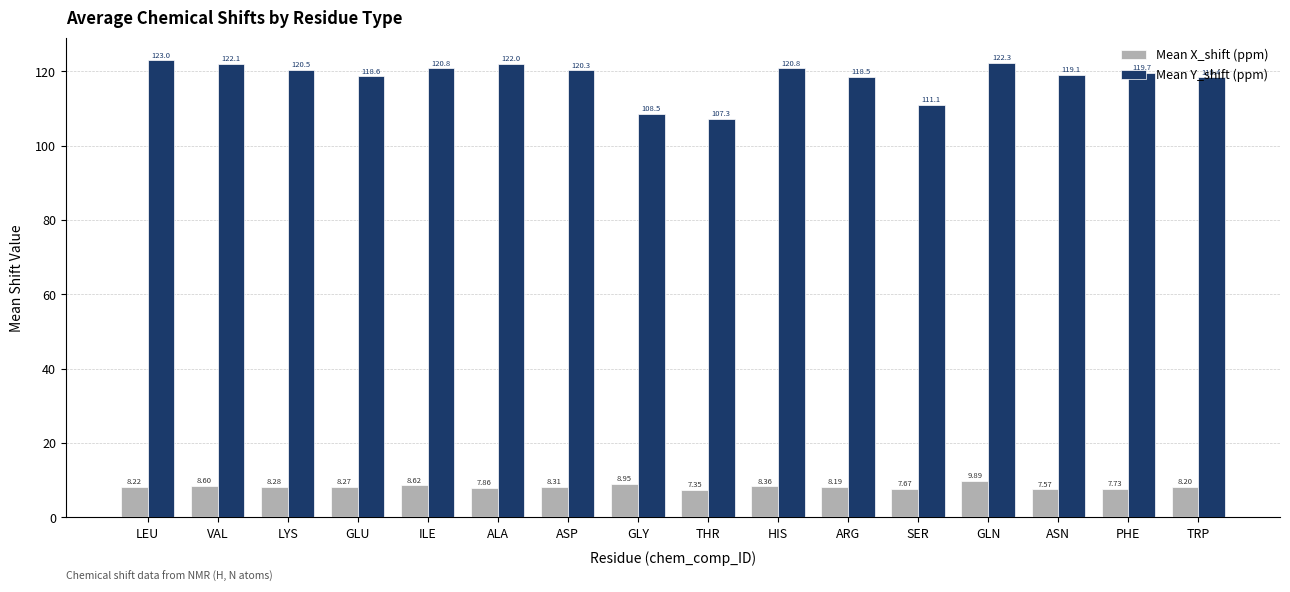

Is the value of Mean X_shift (ppm) at HIS greater than the value of Mean Y_shift (ppm) at ALA?

No